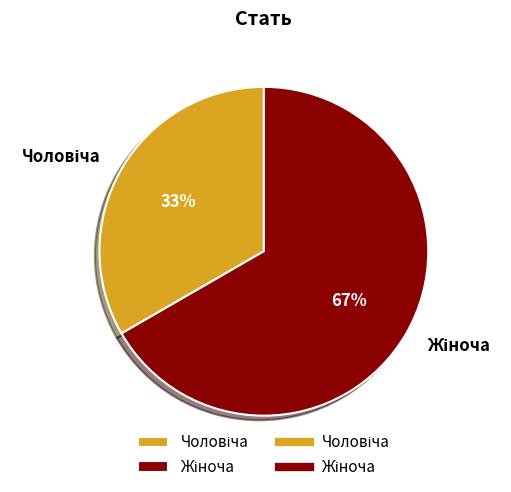

To the nearest percent, what is the average slice percentage?

50%